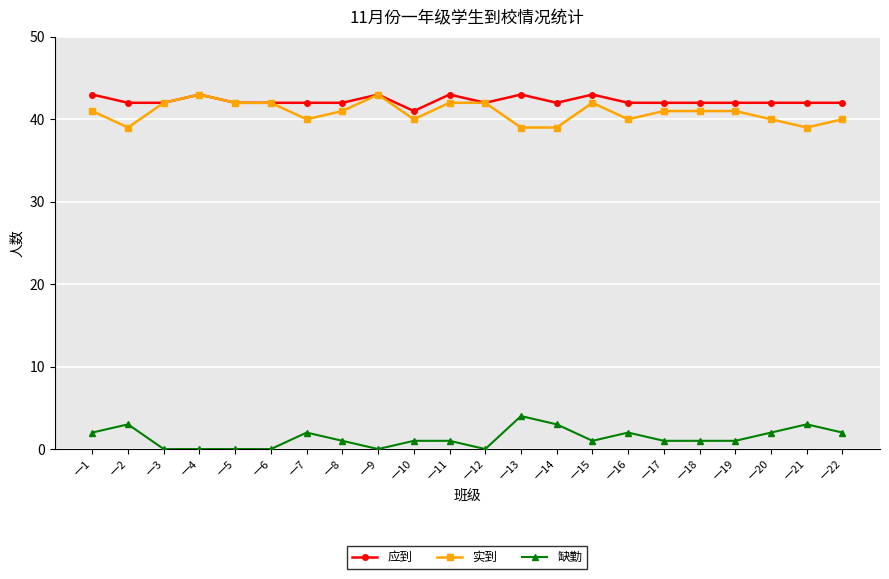

What is the value of the 实到 point at the 17th from the left?

41